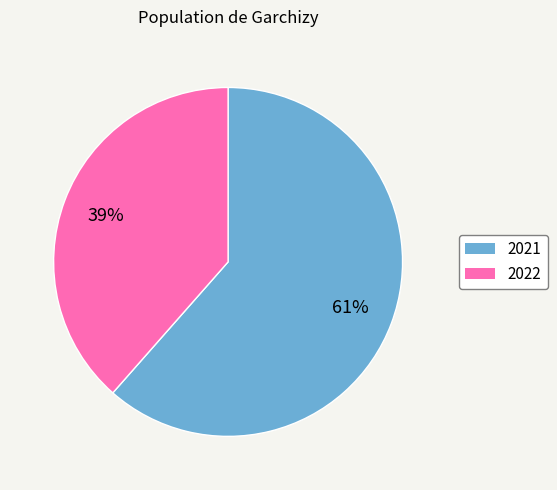

Which has a higher value, 2022 or 2021?

2021